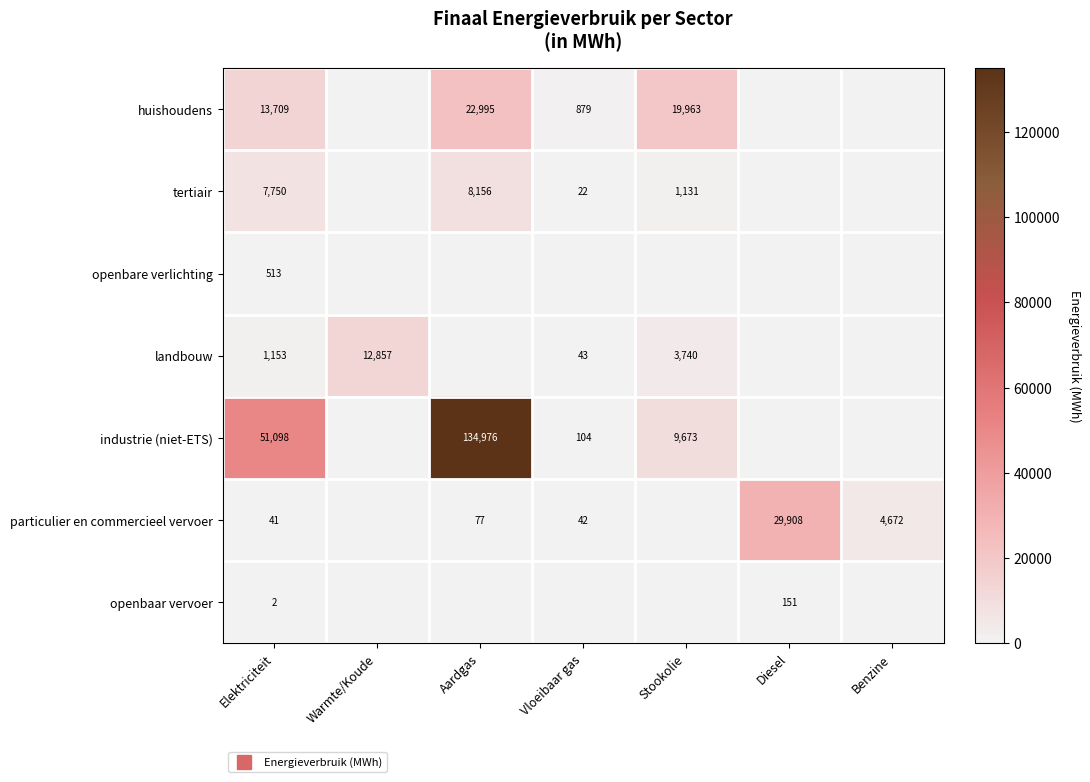

How many distinct data groups are displayed?

7